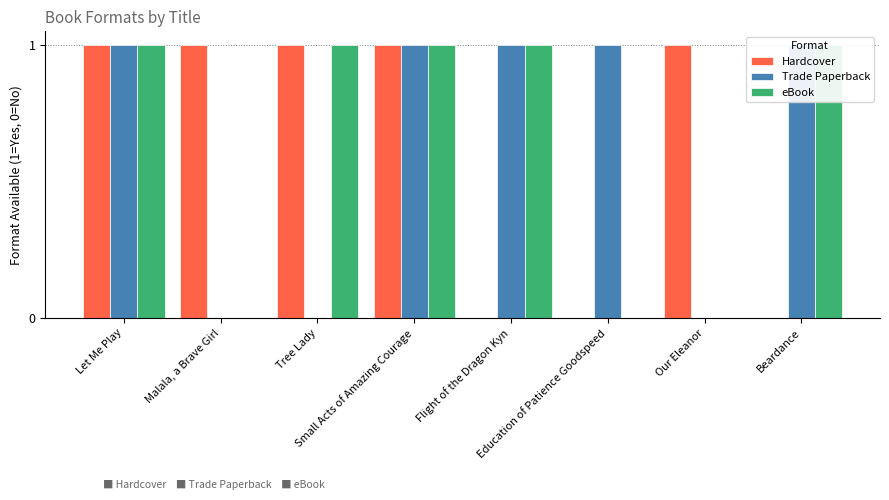

At which label is eBook closest to 0?

Malala, a Brave Girl